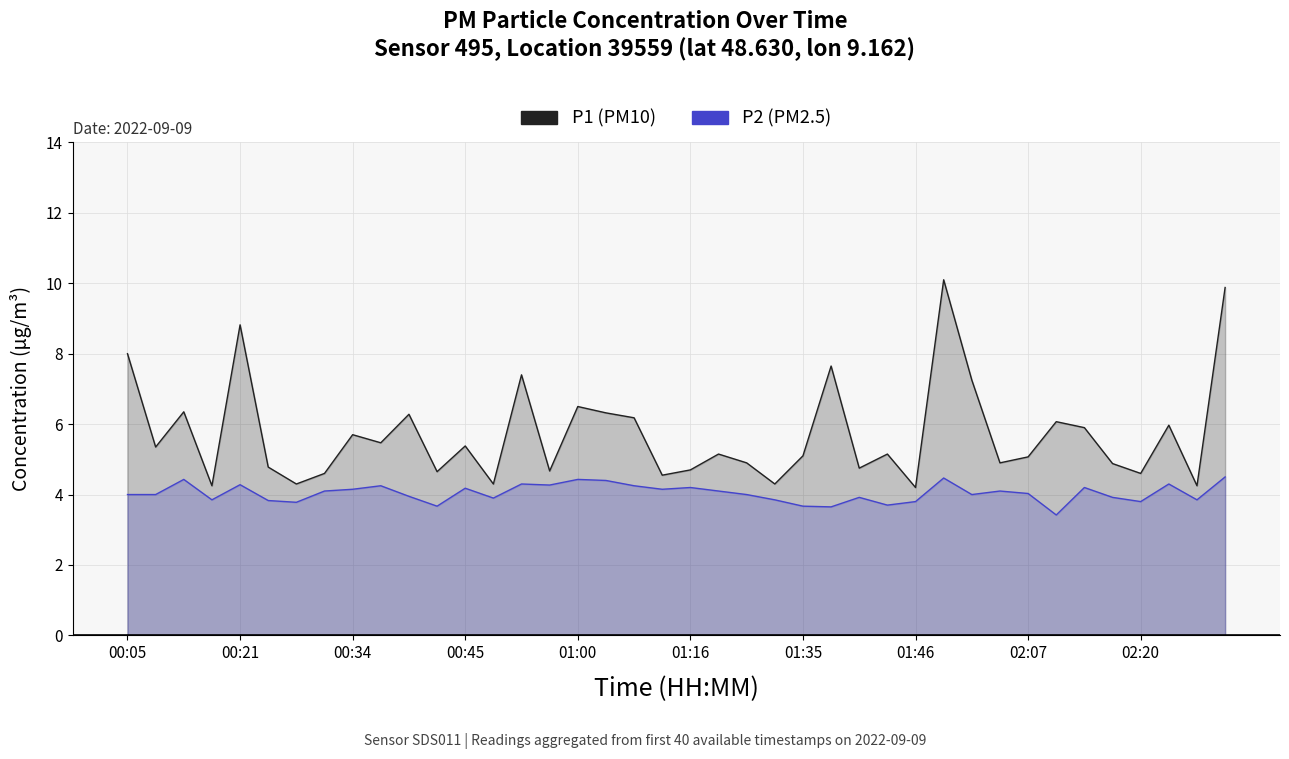

Which category has the highest value in the P2 (PM2.5) series?

39